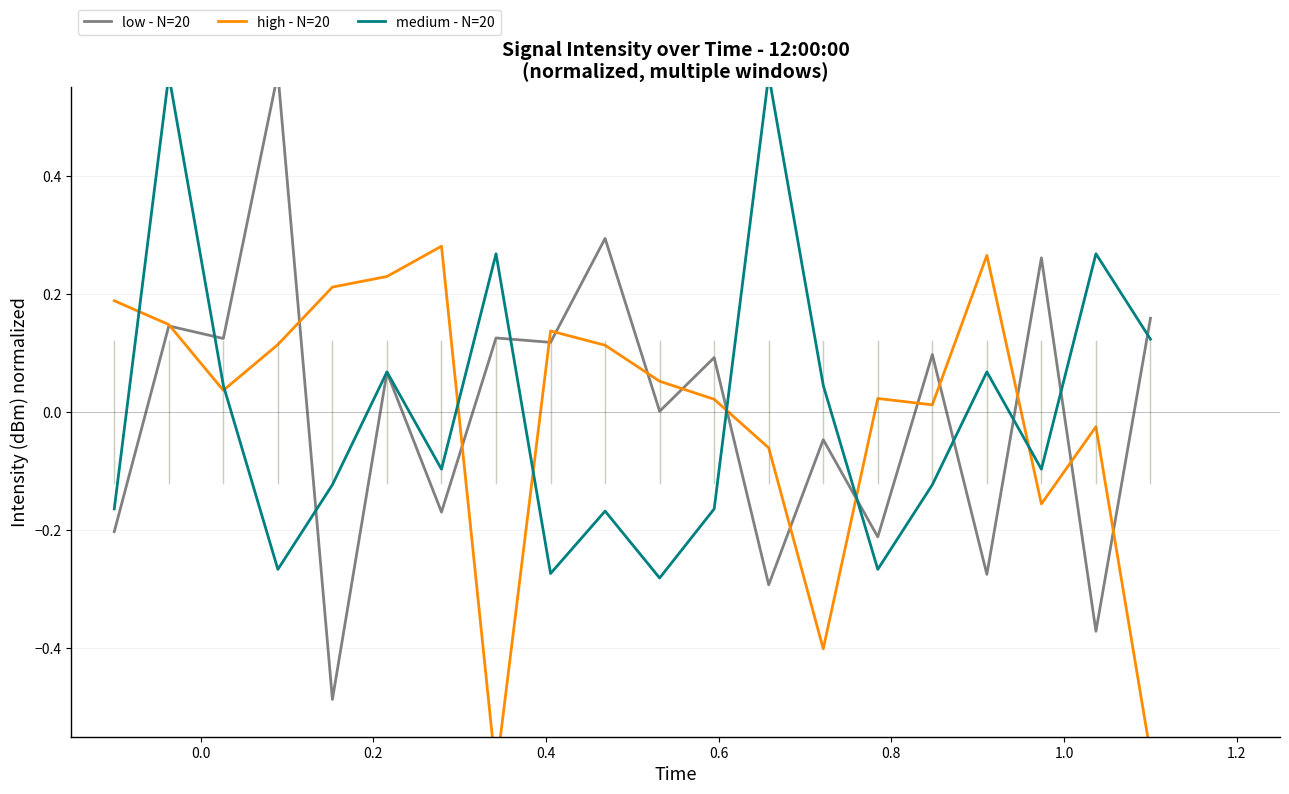

What is the difference between the second highest and minimum values in the low - N=20 series?

0.8